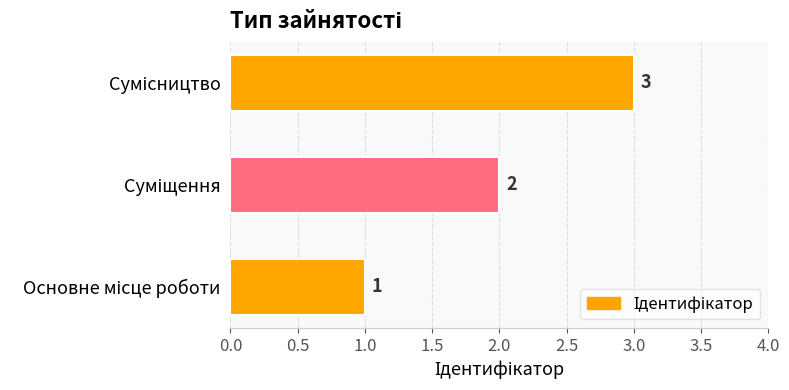

How many bars are there in total?

3